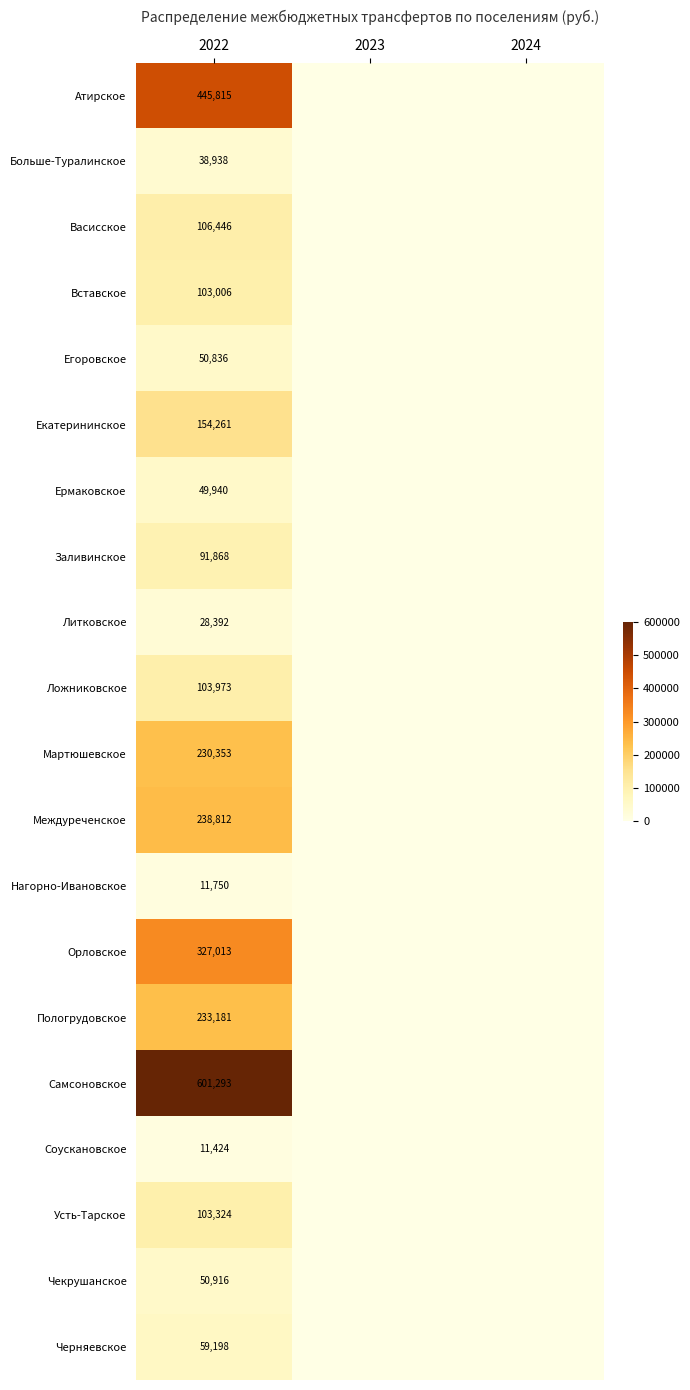

At 2022, list the series in order from largest to smallest.

Самсоновское, Атирское, Орловское, Междуреченское, Пологрудовское, Мартюшевское, Екатерининское, Васисское, Ложниковское, Усть-Тарское, Вставское, Заливинское, Черняевское, Чекрушанское, Егоровское, Ермаковское, Больше-Туралинское, Литковское, Нагорно-Ивановское, Соускановское